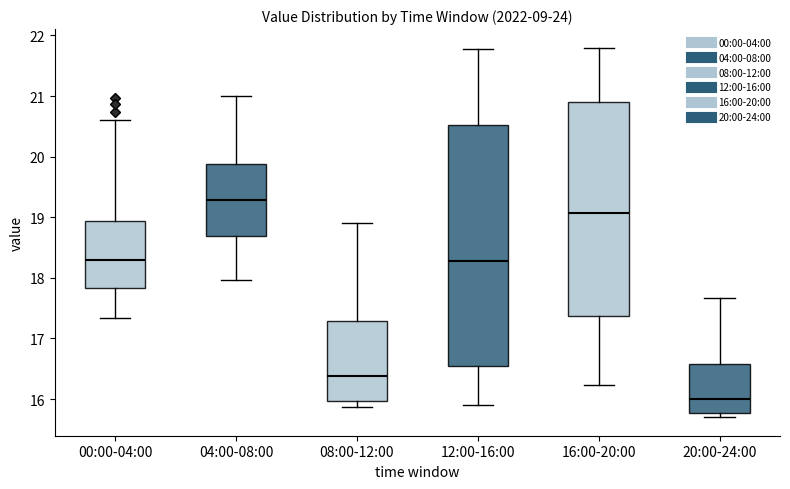

Which box has the lowest median line?

20:00-24:00